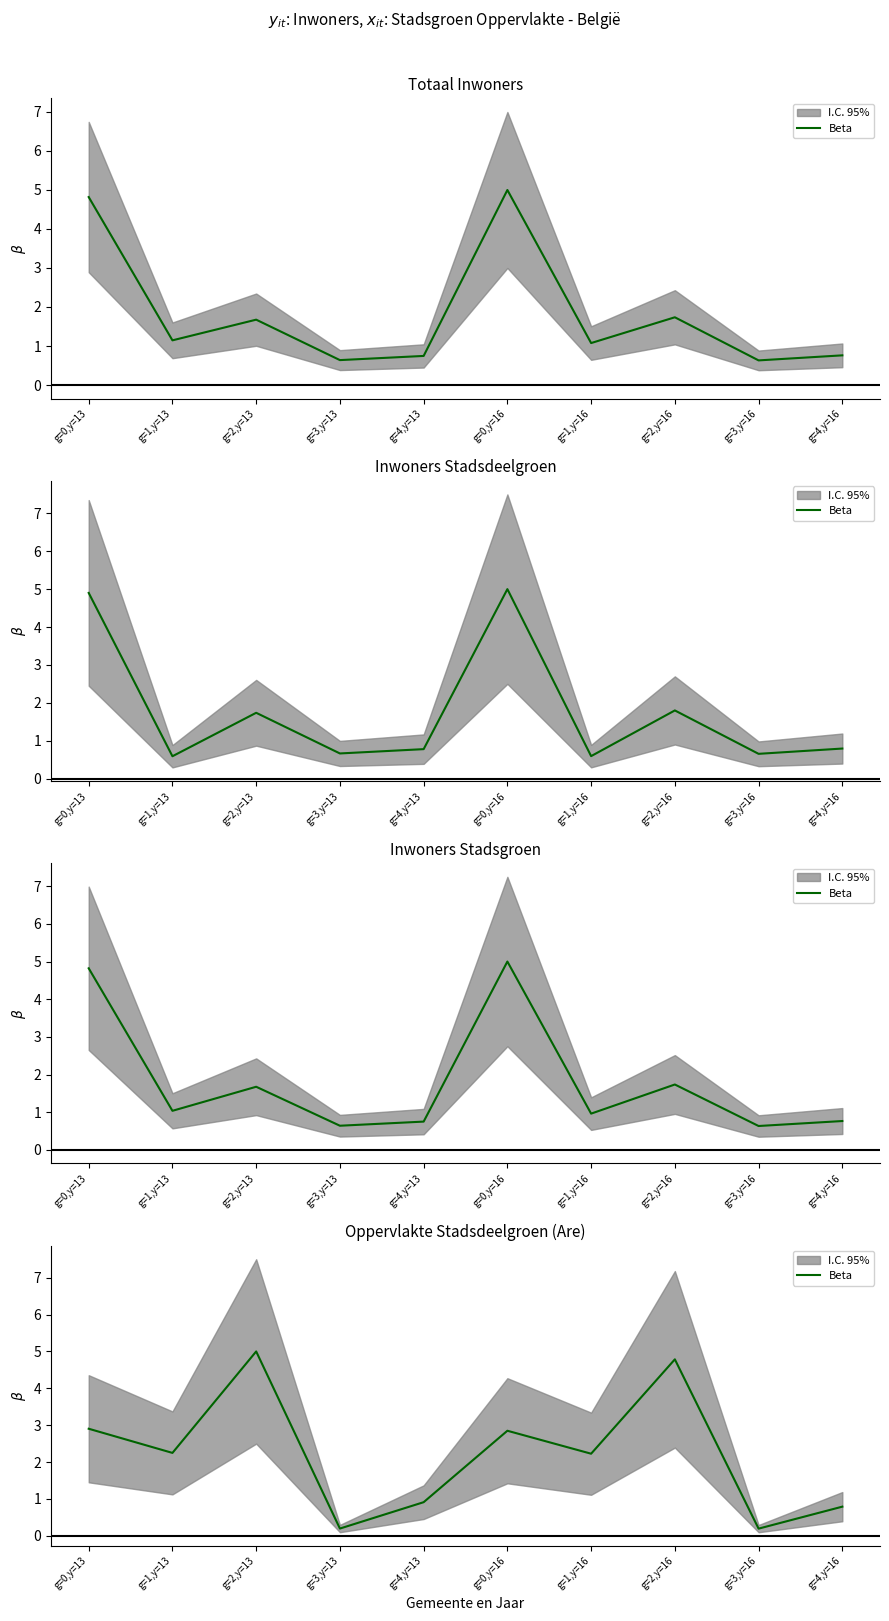

Rank the categories by value from highest to lowest.

g=2,y=13, g=2,y=16, g=0,y=13, g=0,y=16, g=1,y=13, g=1,y=16, g=4,y=13, g=4,y=16, g=3,y=13, g=3,y=16